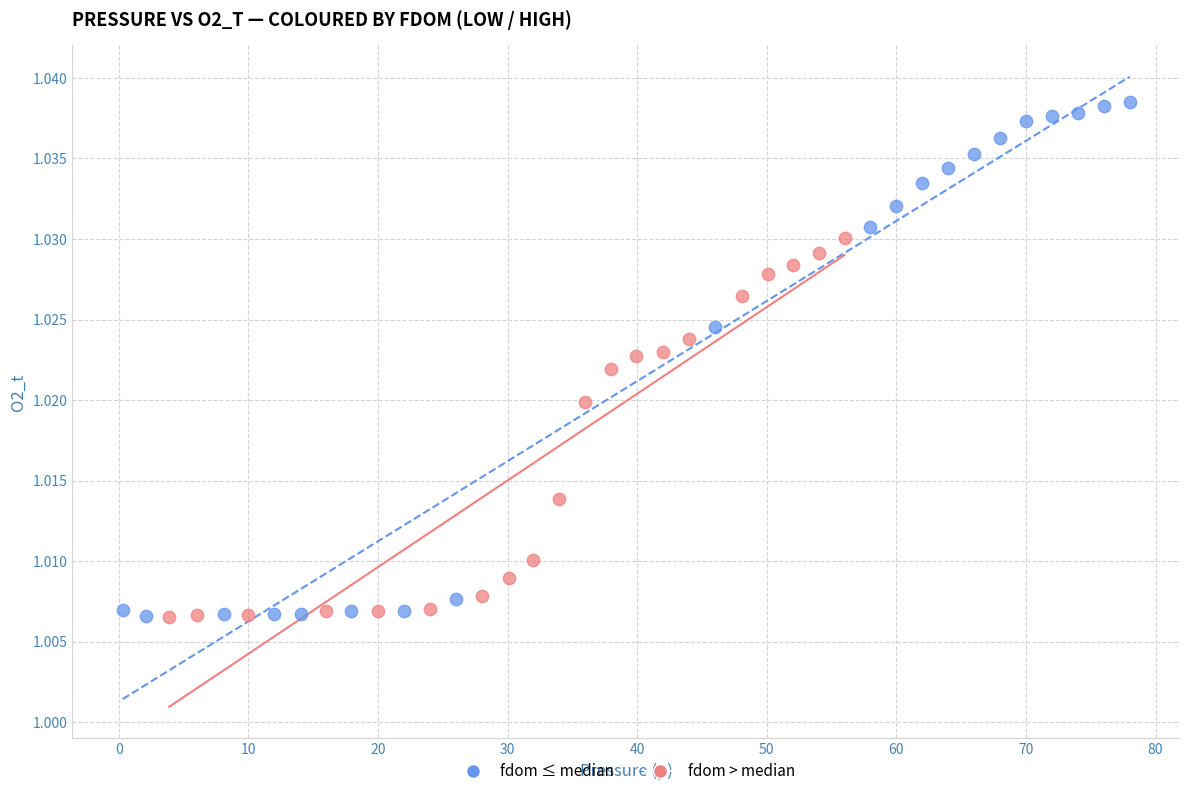

Which series reaches the maximum Y coordinate?

fdom ≤ median